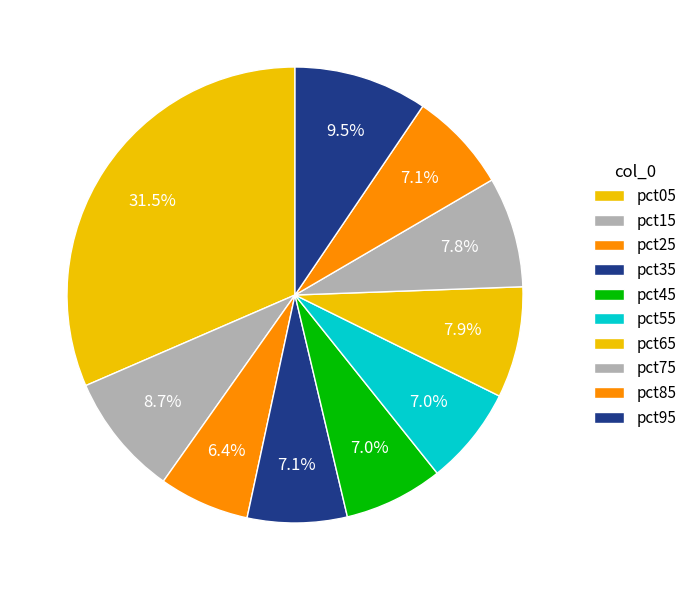

Count the number of slices in the pie.

10